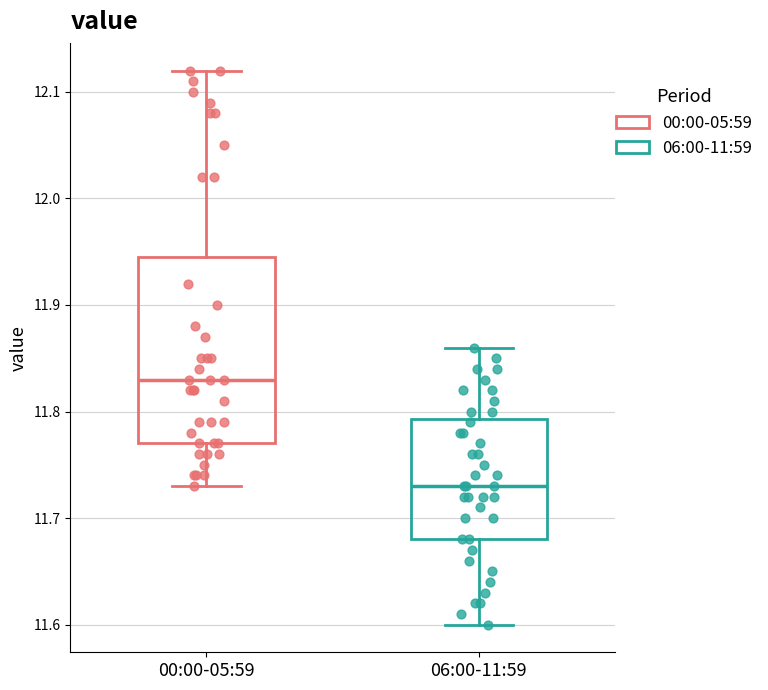

Reading left to right, read every box against the y-axis: the position of its median line, the range the box covers, and the ends of its whiskers. The values are not printed on the chart, so give them approximately, as read against the axis.

00:00-05:59: median 11.83, box 11.77 to 11.95, whiskers 11.73 to 12.12
06:00-11:59: median 11.73, box 11.68 to 11.79, whiskers 11.60 to 11.86